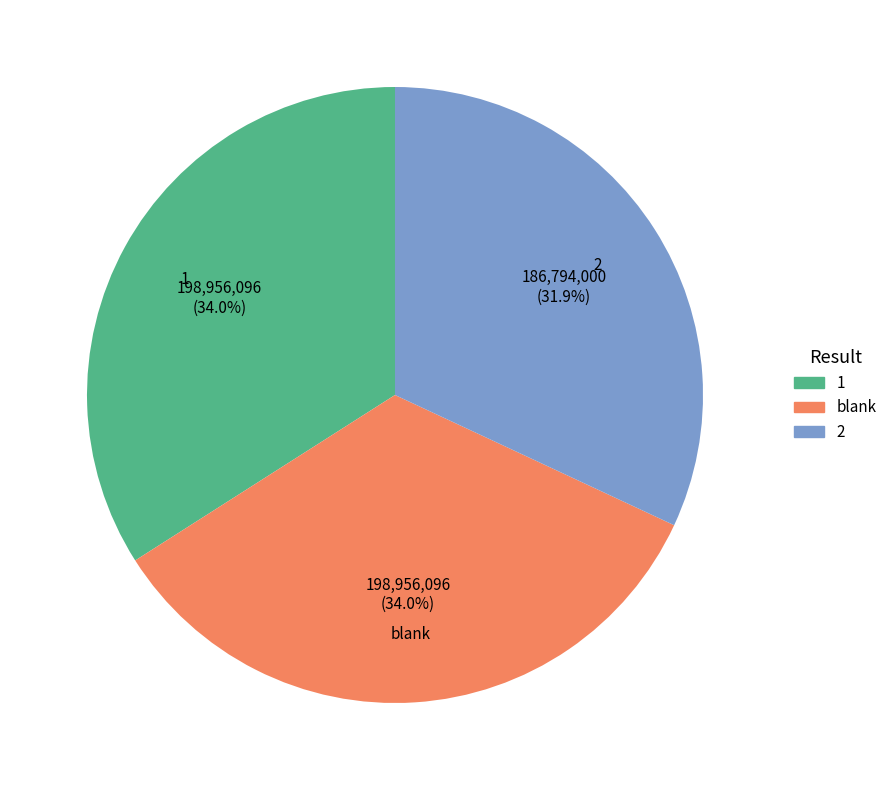

Does any single category account for the majority?

No